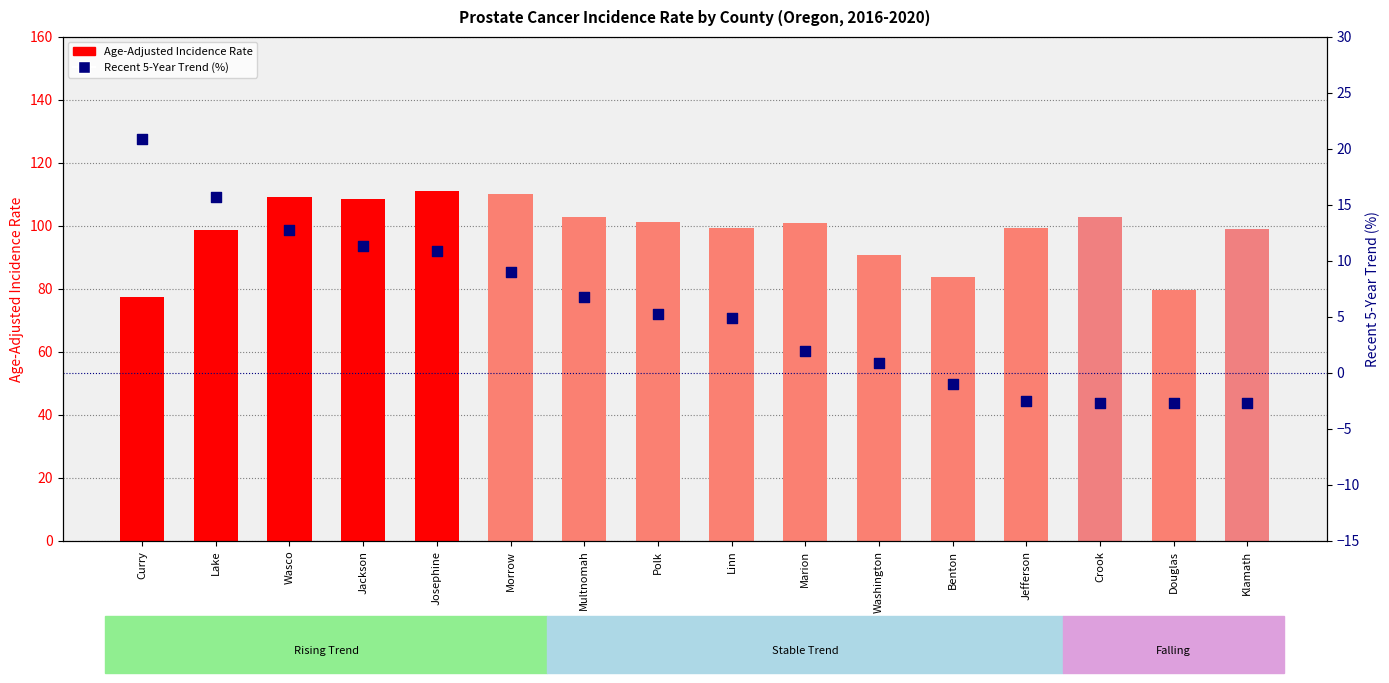

At which category is the sum across all series the highest?

Josephine